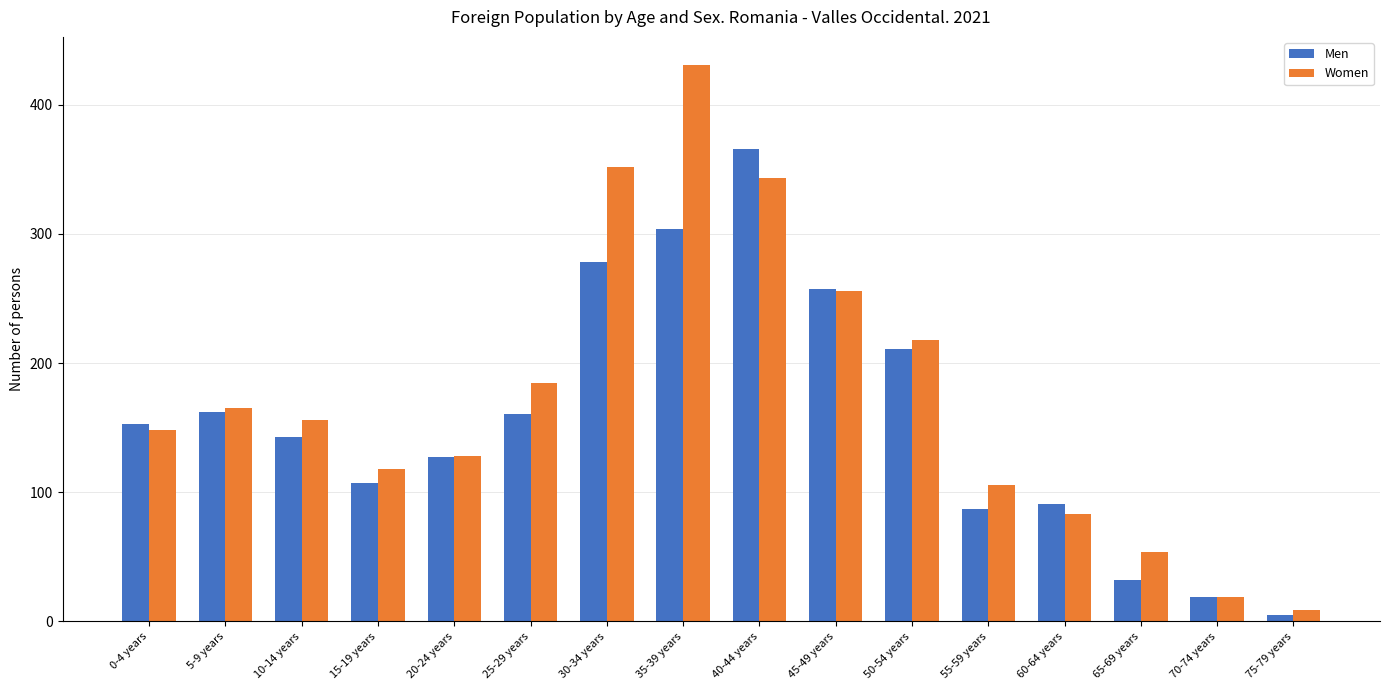

Which series has the widest spread of values?

Women